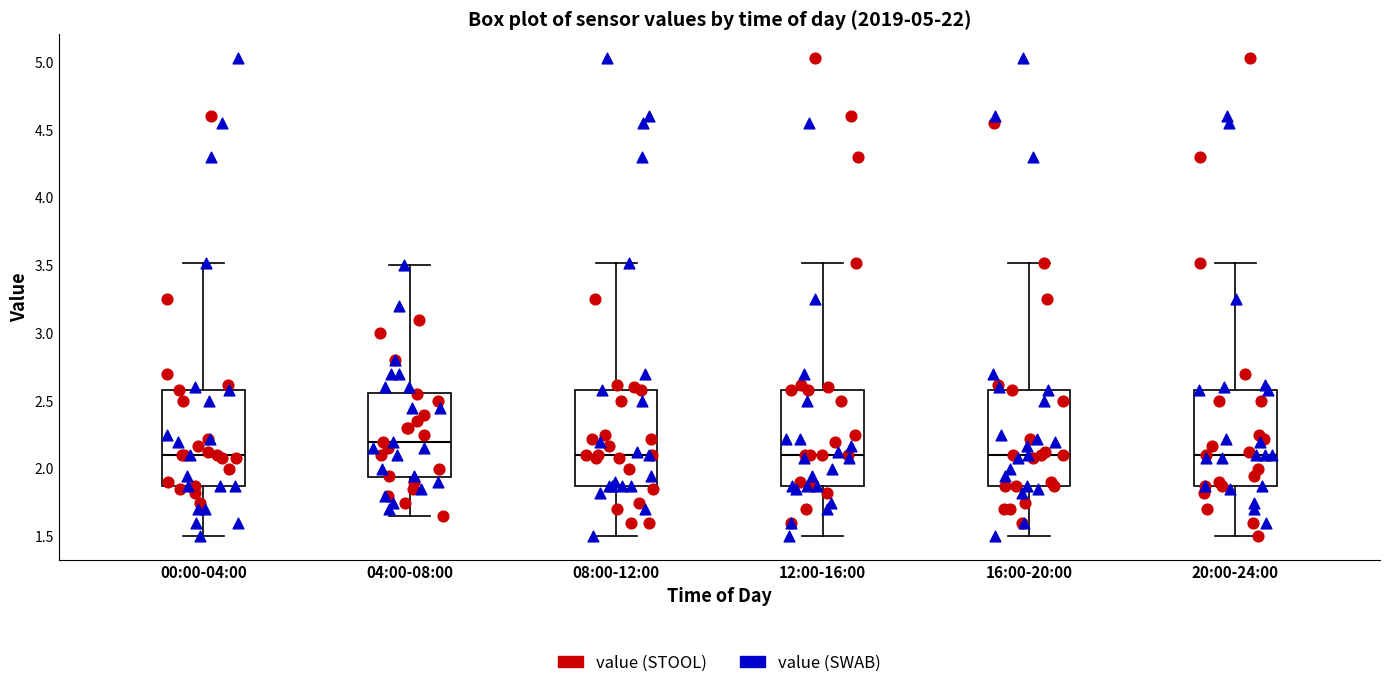

Where does the upper whisker of the box for 16:00-20:00 end on the y-axis? The values are not printed on the chart, so give them approximately, as read against the axis.

3.50